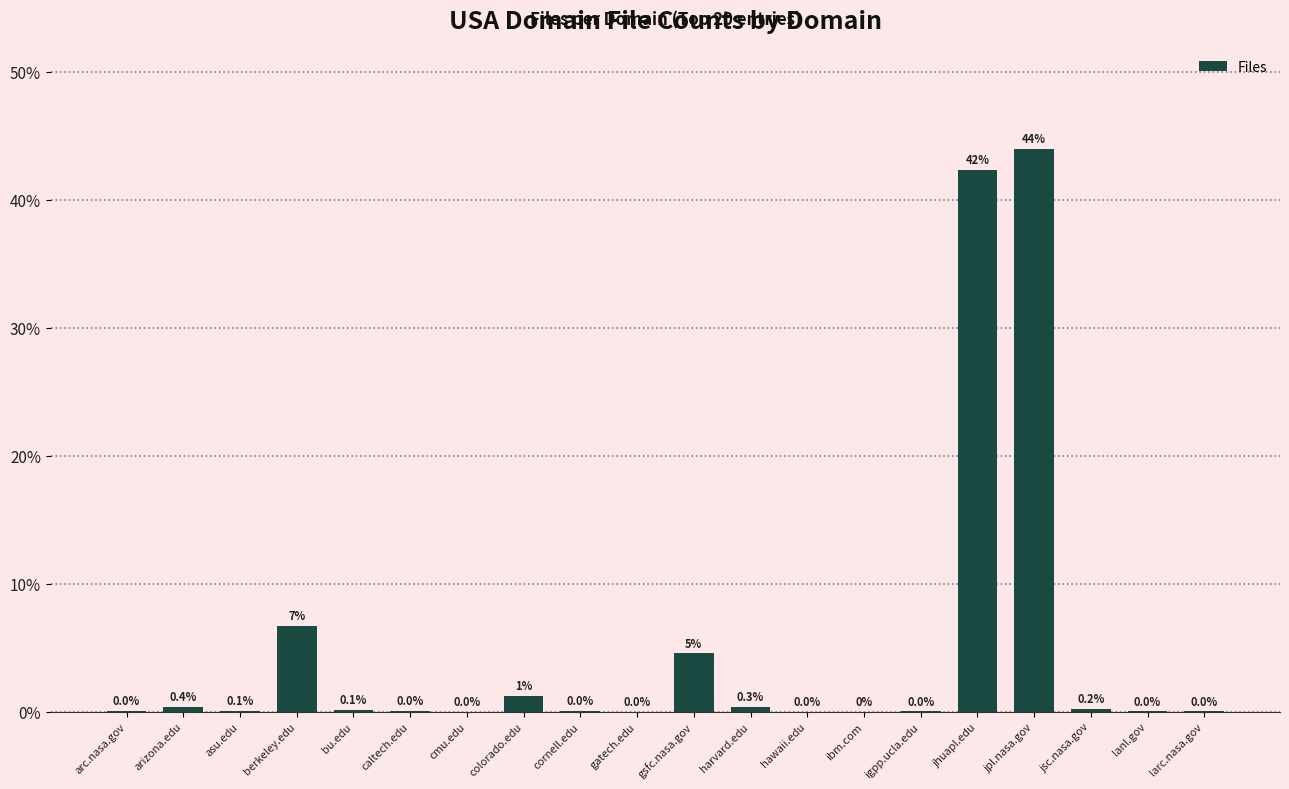

What is the average value?

5.0